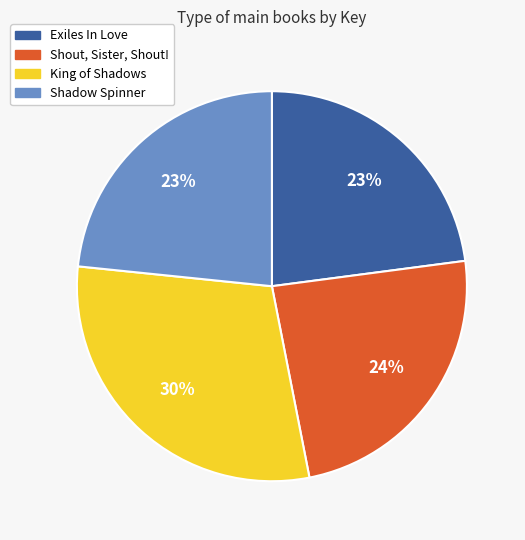

Does King of Shadows account for over 50% of the chart?

No